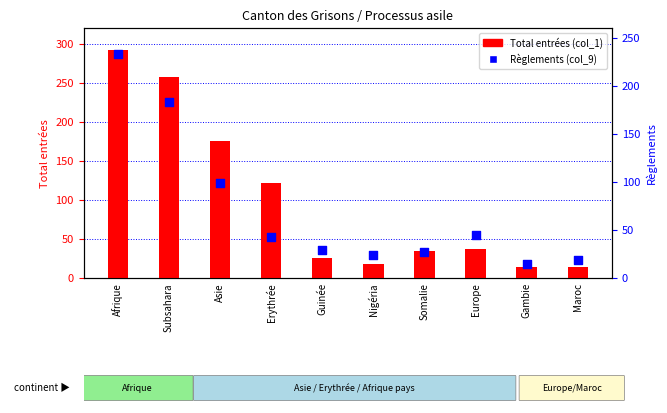

Which series has the largest total across all categories?

Total (col_1)